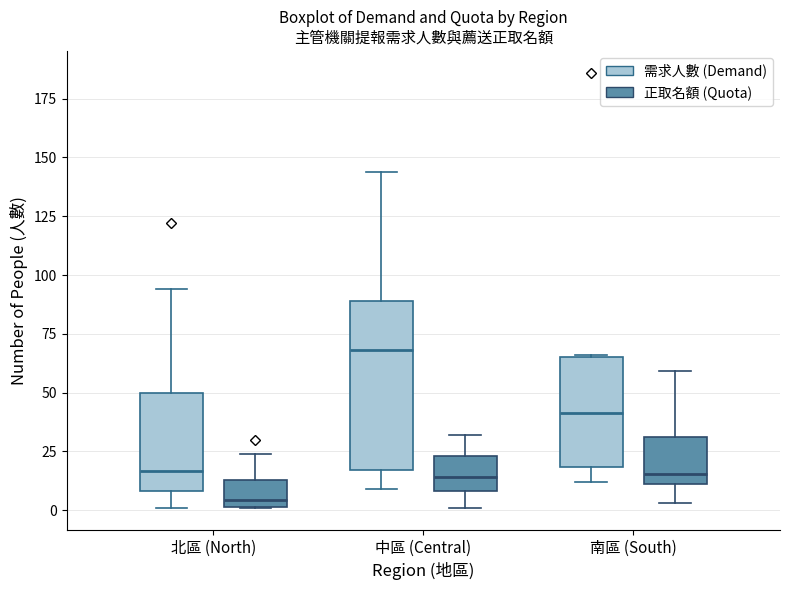

Reading left to right, read every box against the y-axis: the position of its median line, the range the box covers, and the ends of its whiskers. The values are not printed on the chart, so give them approximately, as read against the axis.

北區 (North) (需求人數 (Demand)): median 15, box 10 to 50, whiskers 0 to 95
北區 (North) (正取名額 (Quota)): median 5, box 0 to 15, whiskers 0 to 25
中區 (Central) (需求人數 (Demand)): median 70, box 15 to 90, whiskers 10 to 145
中區 (Central) (正取名額 (Quota)): median 15, box 10 to 25, whiskers 0 to 30
南區 (South) (需求人數 (Demand)): median 40, box 20 to 65, whiskers 10 to 65
南區 (South) (正取名額 (Quota)): median 15, box 10 to 30, whiskers 5 to 60